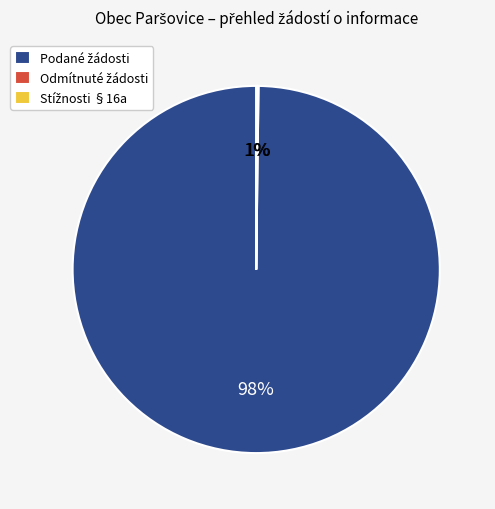

True or false: Počet odmítnutých žádostí o informace (2024) accounts for 13% of the total.

False